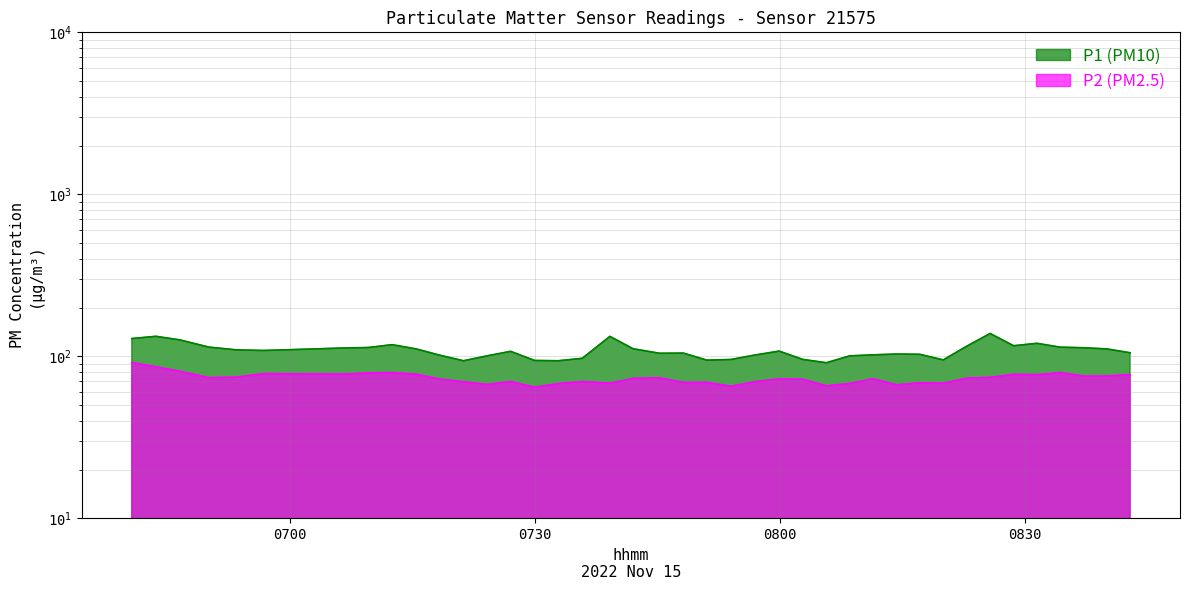

How many interior local valleys does the P1 series have?

8